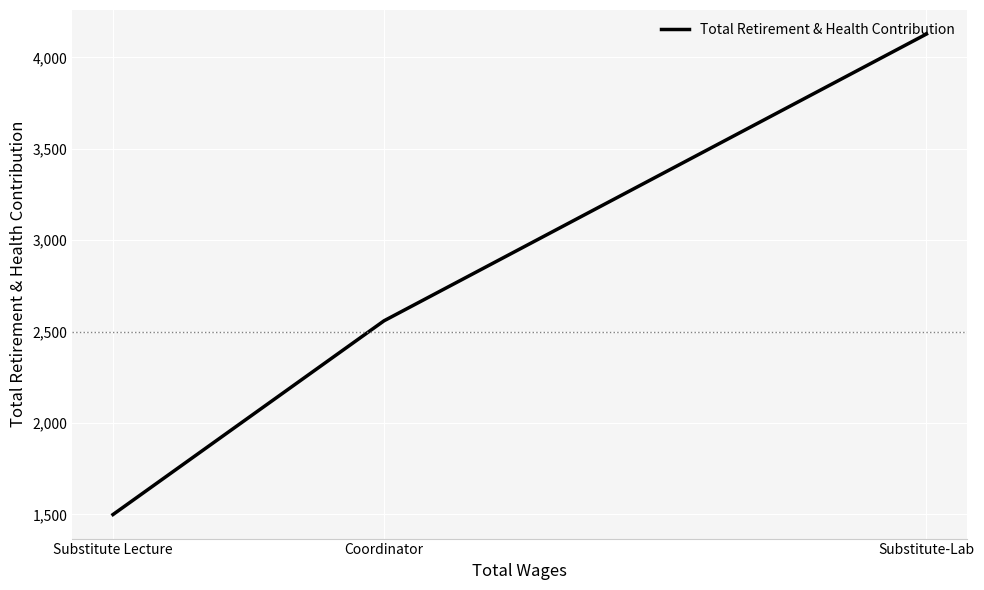

Rank the categories by value from lowest to highest.

Substitute Lecture, Coordinator, Substitute-Lab